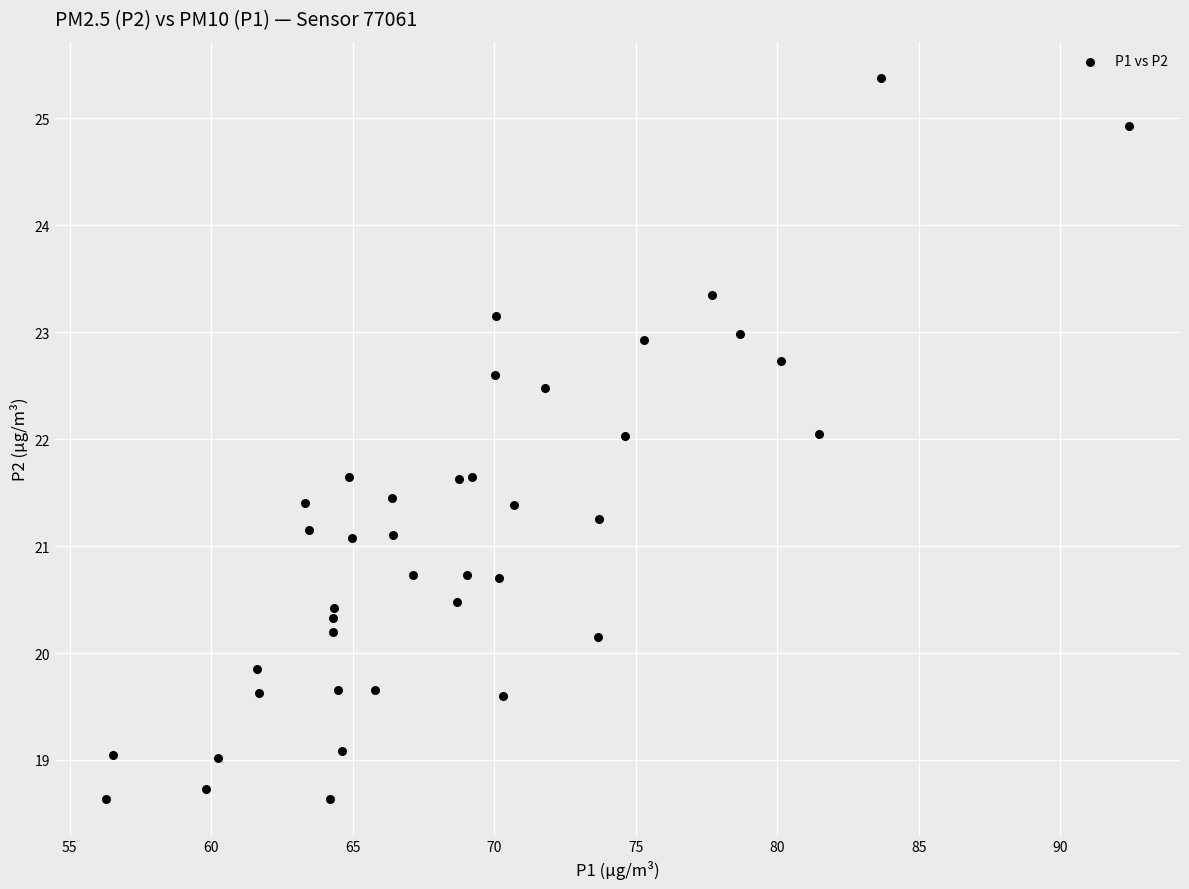

What is the range of X values (max minus min)?

36.2